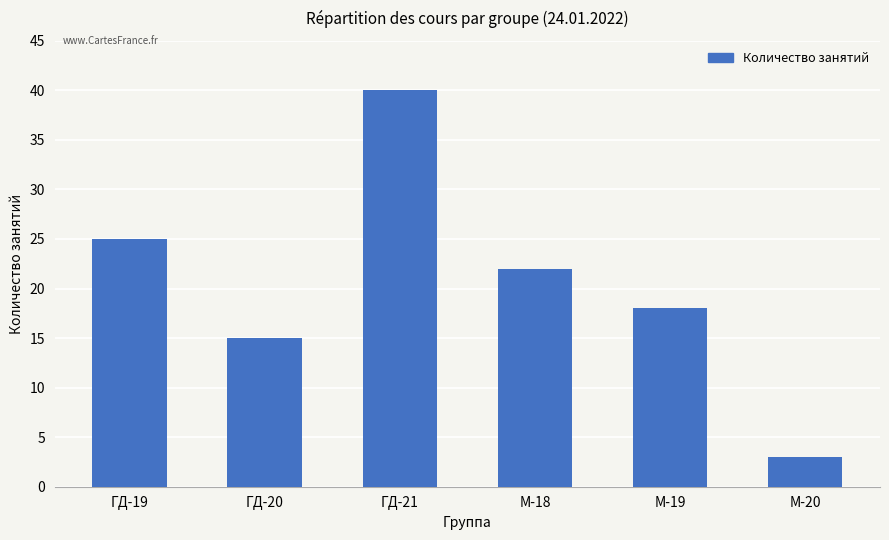

Between М-18 and ГД-21, which is larger?

ГД-21